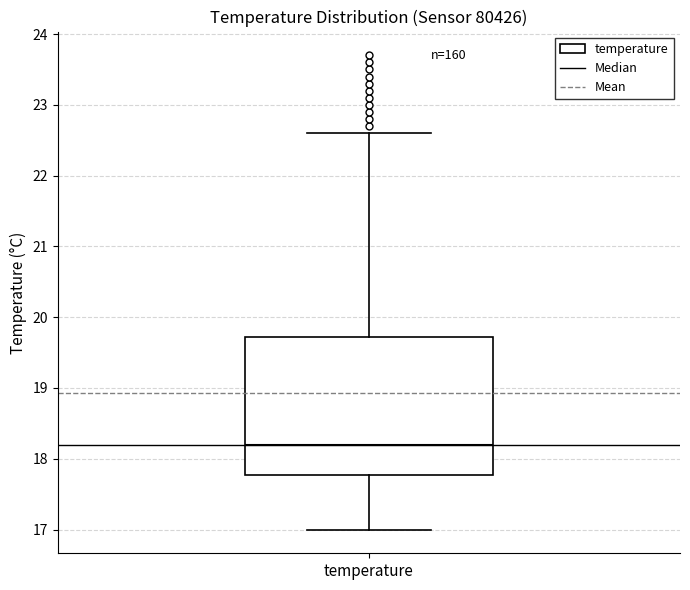

Transcribe this box plot: give where the median line is, the range the box spans, and where the two whiskers end, as read against the y-axis. The values are not printed on the chart, so give them approximately, as read against the axis.

median 18.2, box 17.8 to 19.7, whiskers 17.0 to 22.6